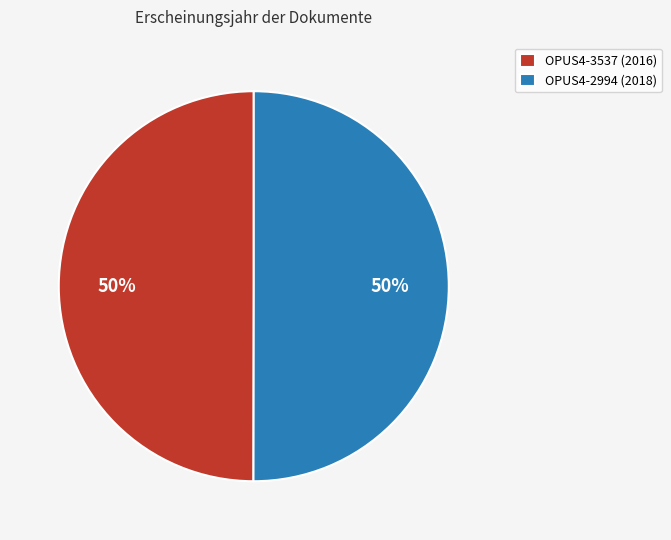

The OPUS4-2994 (2018) slice represents 50% of the pie. True or false?

True